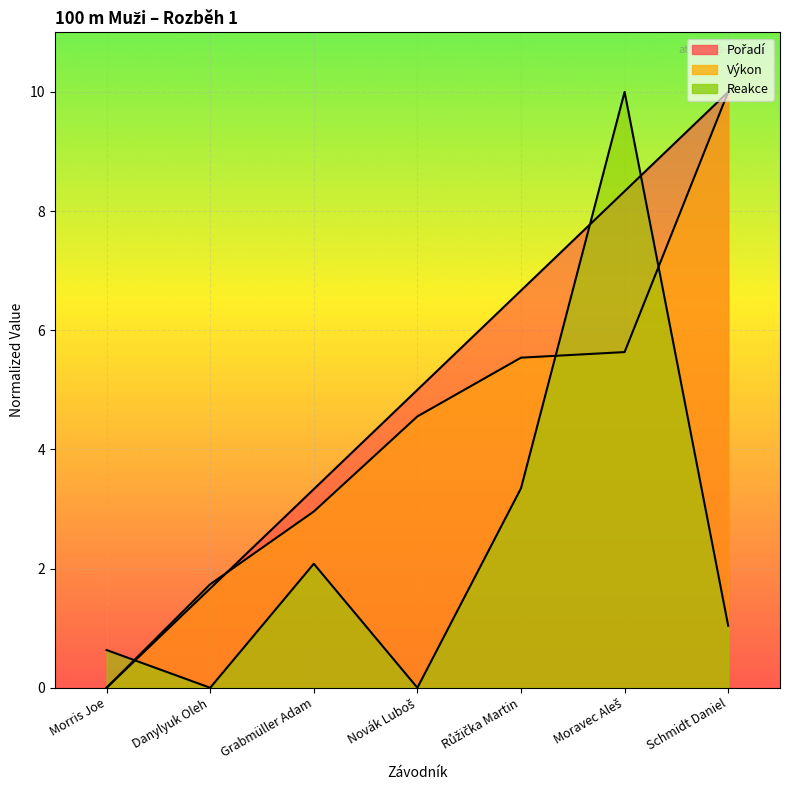

Which series has the largest total across all categories?

Pořadí